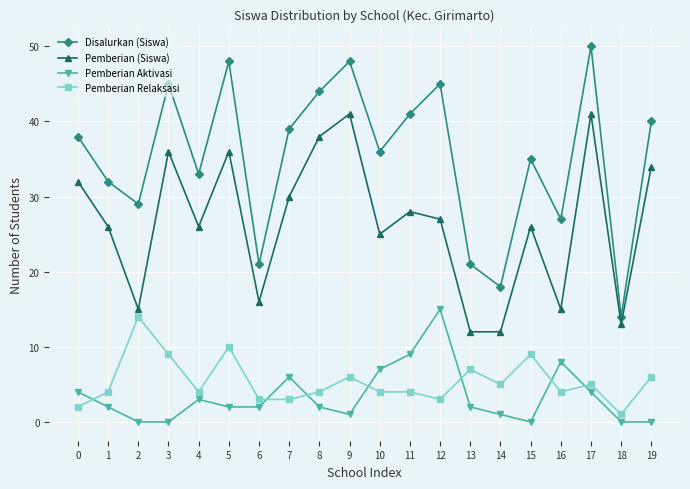

What is the total value across all series at 16?

54